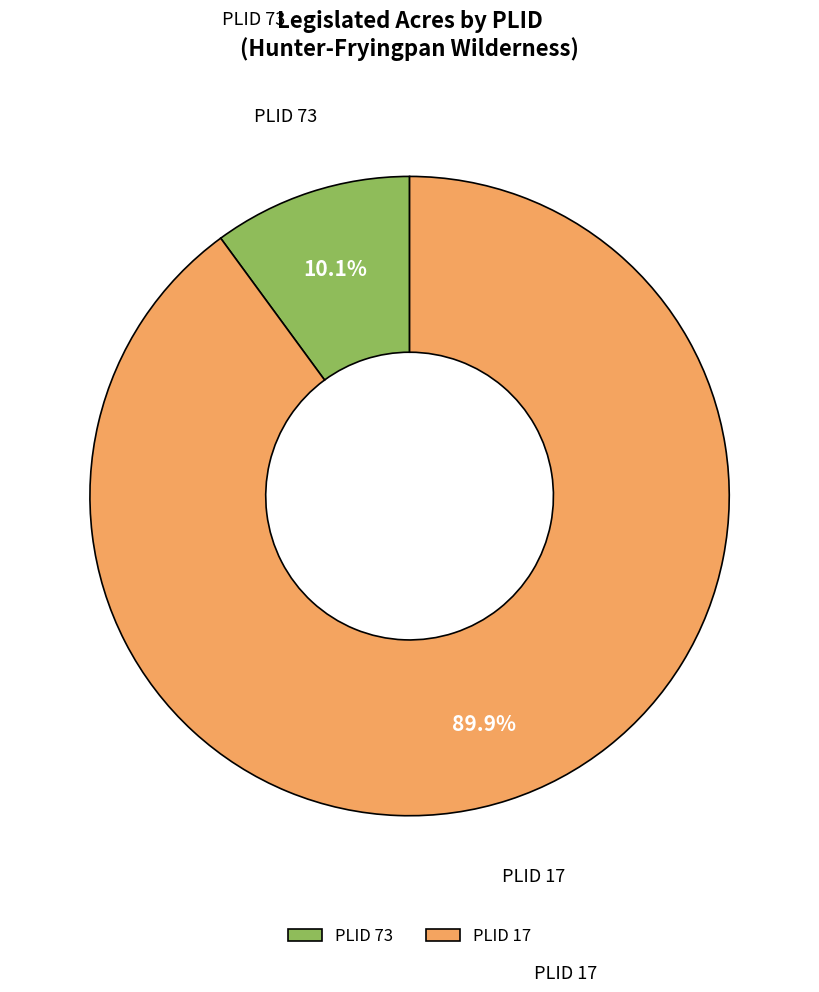

Rank the categories by value from highest to lowest.

PLID 17, PLID 73